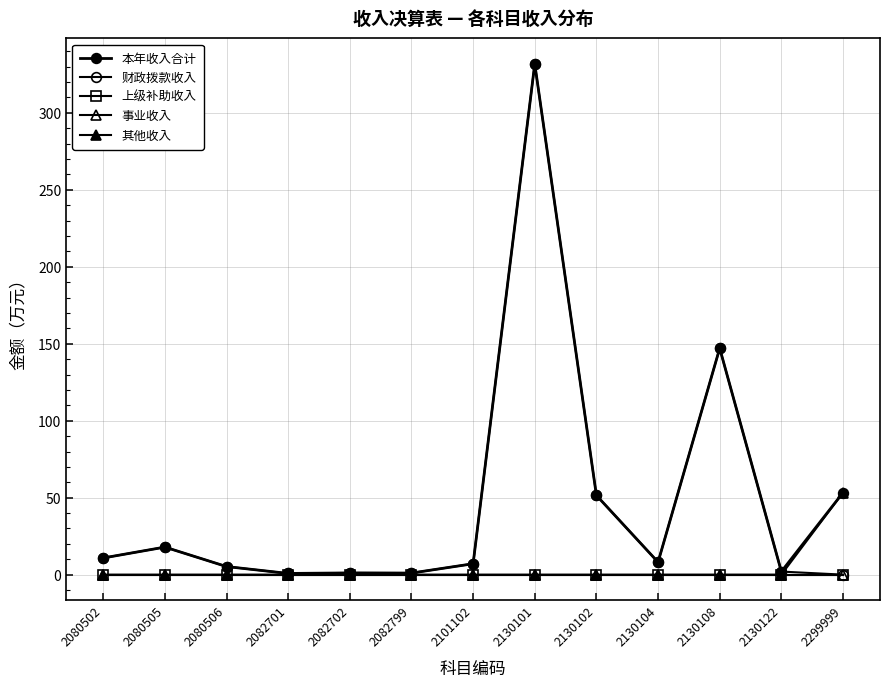

What is the spread (max minus min) of values at 2082799?

1.0